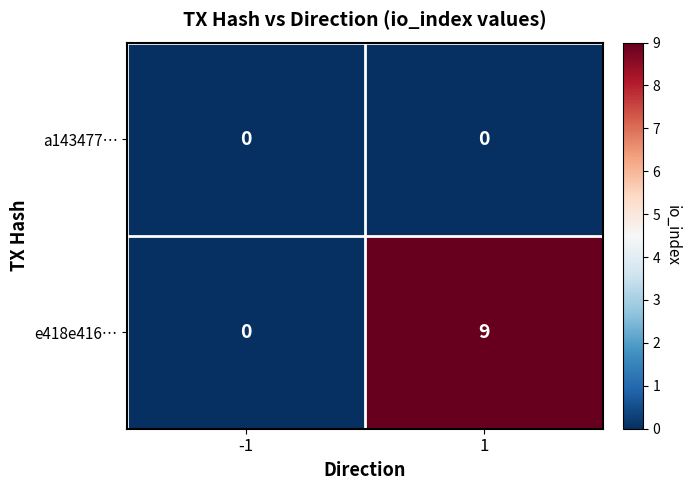

At how many categories does at least one series exceed 3?

1